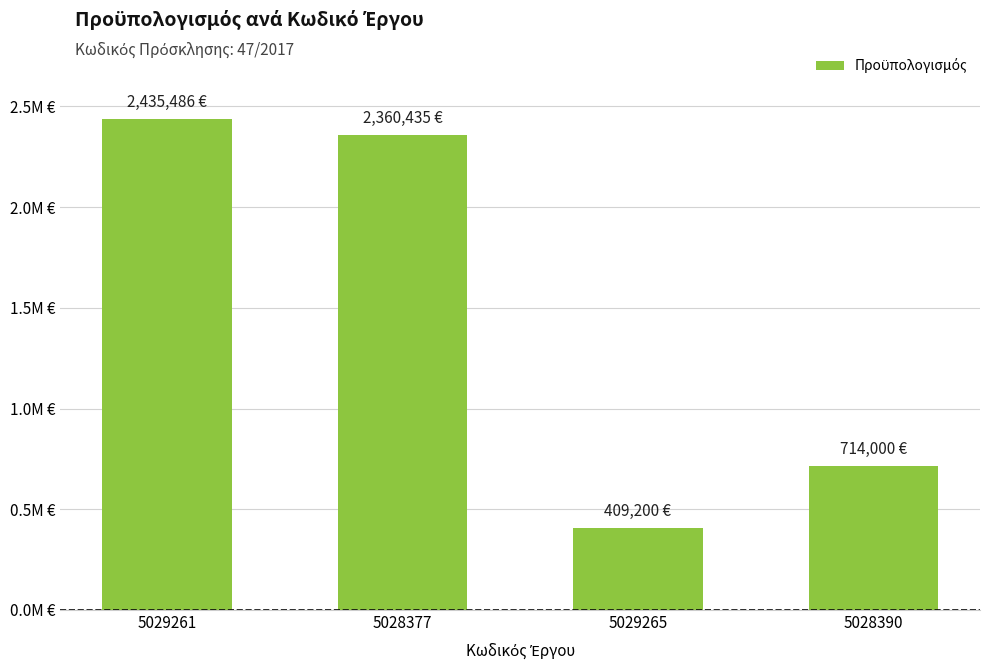

Reading left to right, list all the values displayed in this chart.

2435485.6	2360435.0	409200.0	714000.0